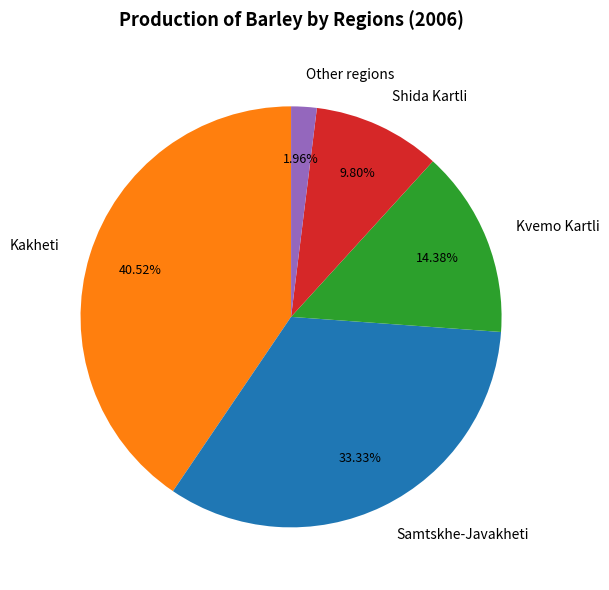

What percentage is the Kvemo Kartli slice, to the nearest percent?

14%